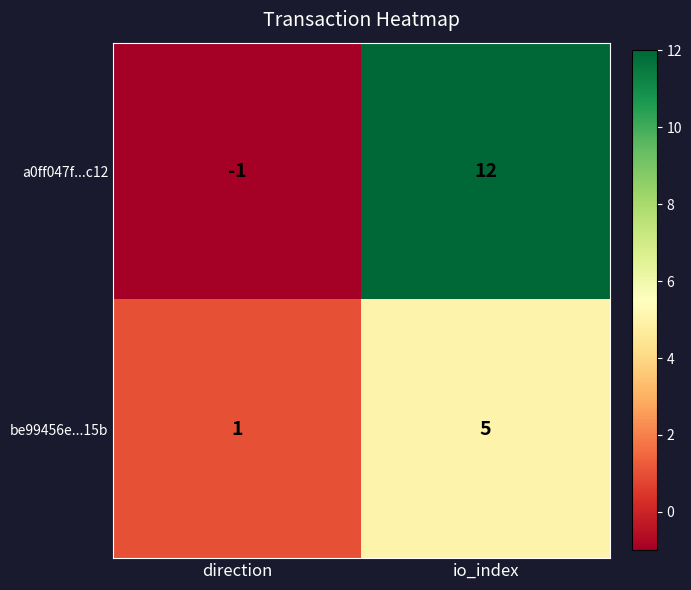

List the series in order of their overall mean, lowest first.

be99456e...15b, a0ff047f...c12